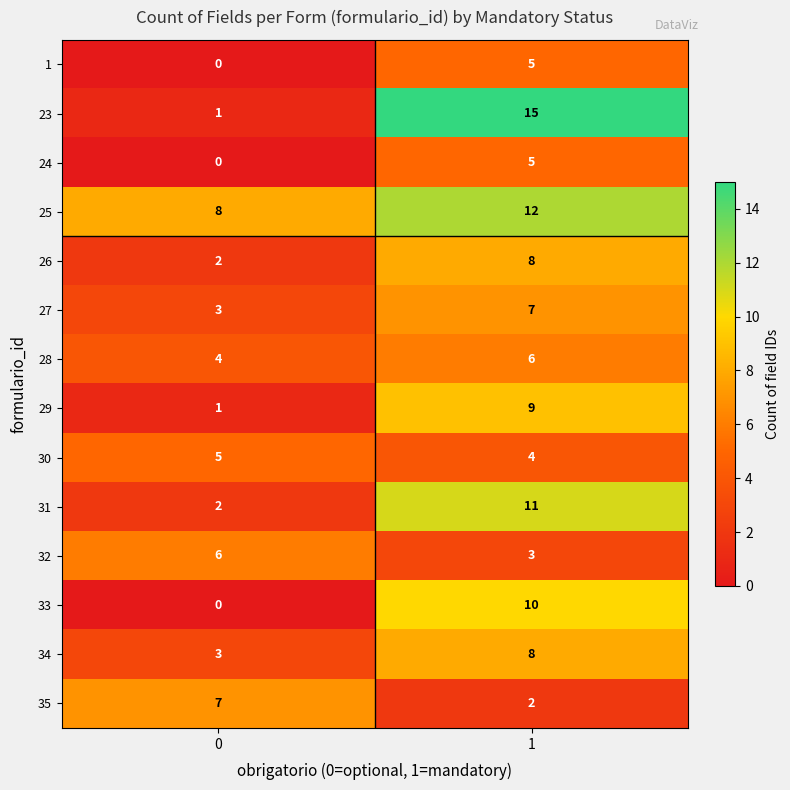

True or false: 25 has a value of 8 at 0.

True